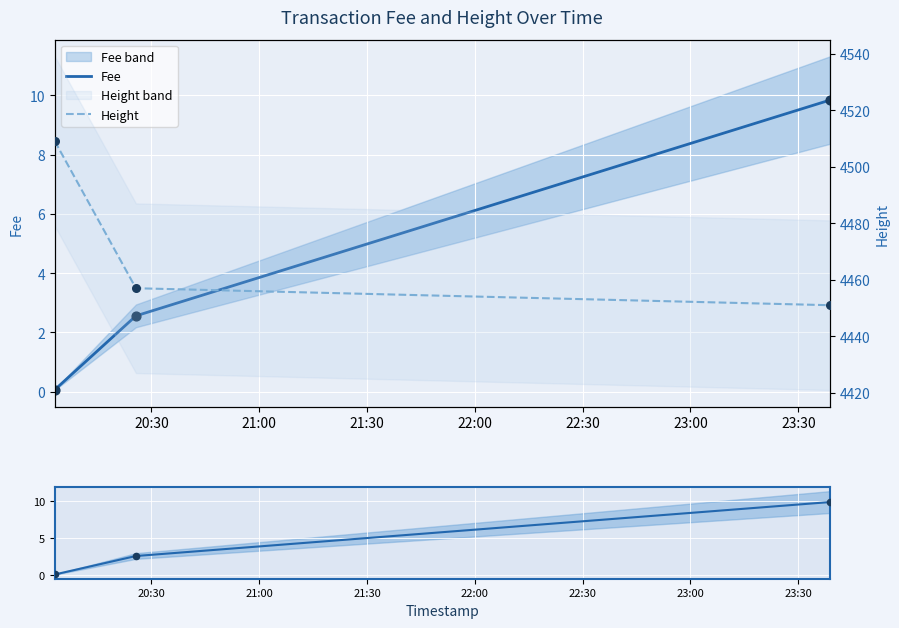

At how many categories does at least one series exceed 19?

3